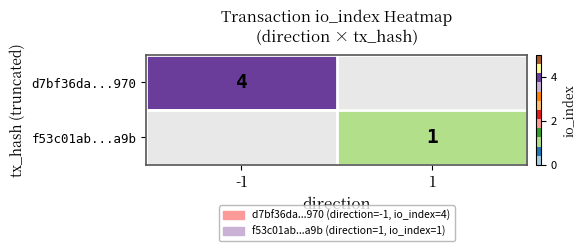

Is it true that d7bf36da...970 equals 5.7 at -1?

False